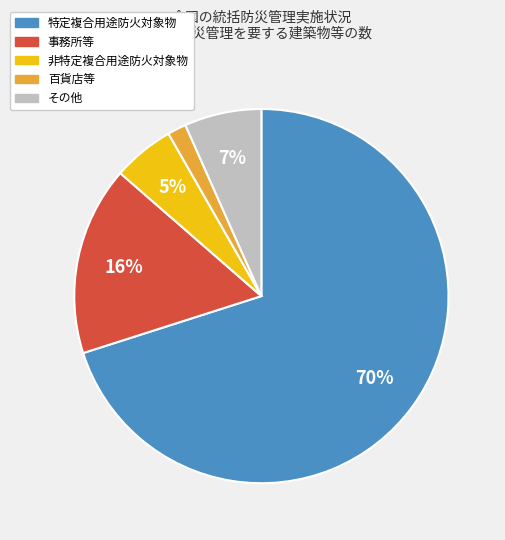

Does any single category account for the majority?

Yes